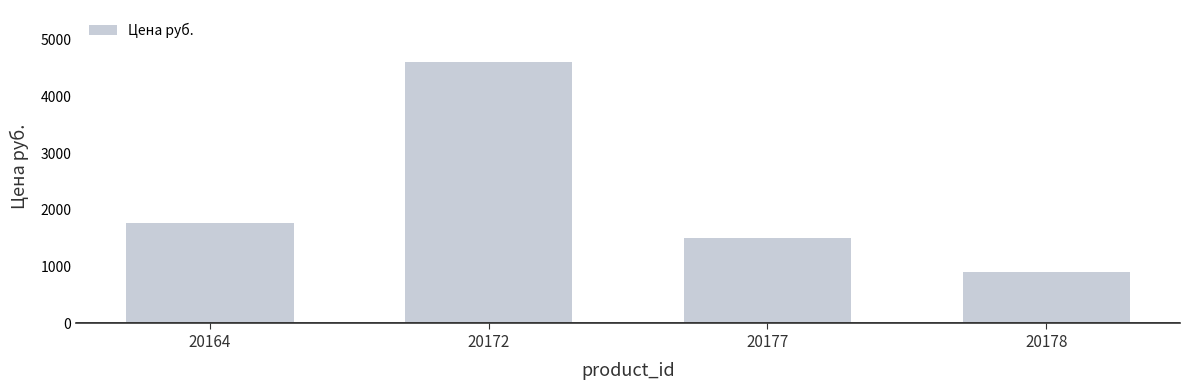

Is it true that the value at 20172 is 4598?

True